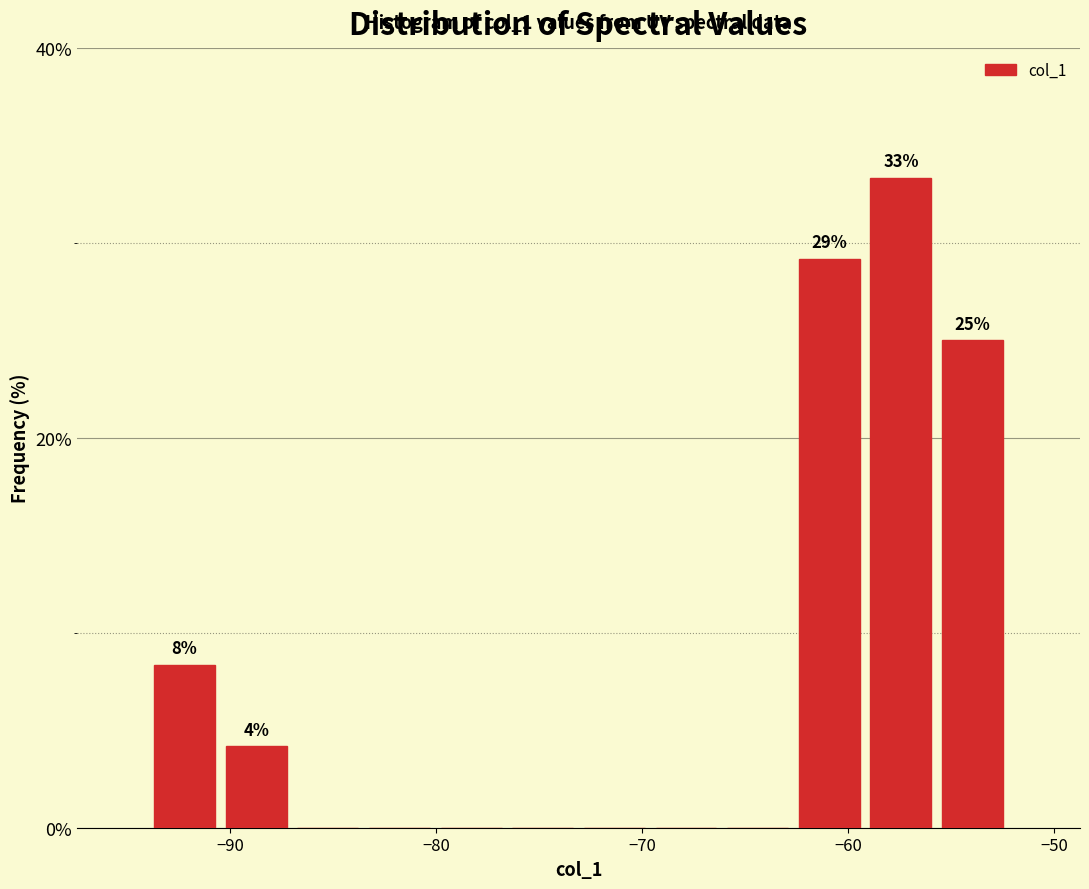

Around what value on the x-axis is the tallest bar? Give the approximate position of its centre, as read against the axis.

-57